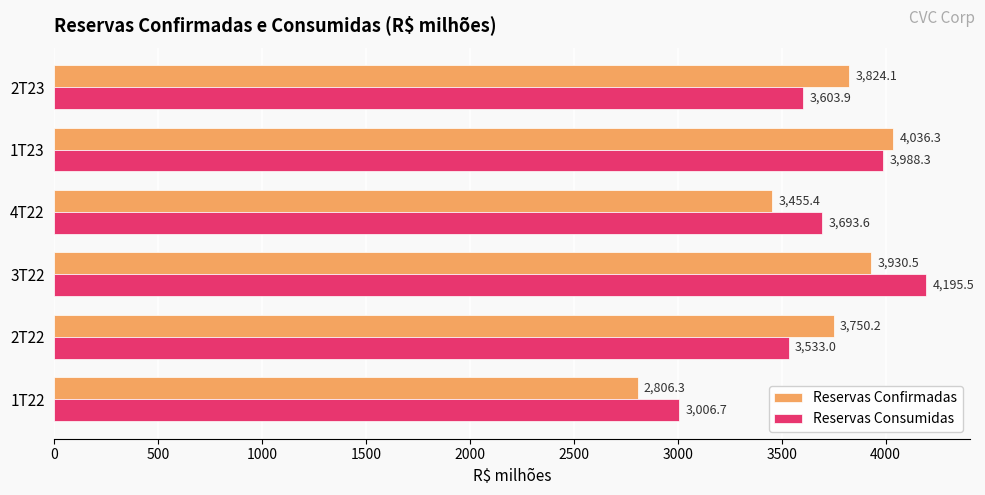

How many distinct data groups are displayed?

2